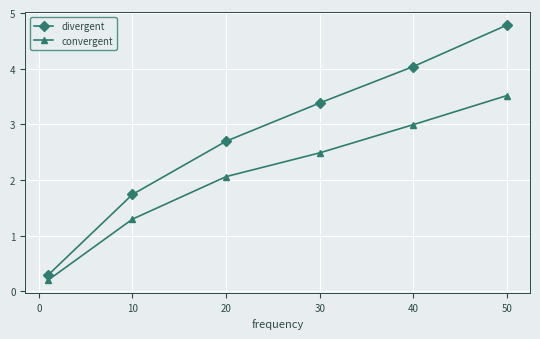

What is the minimum value for divergent?

0.3